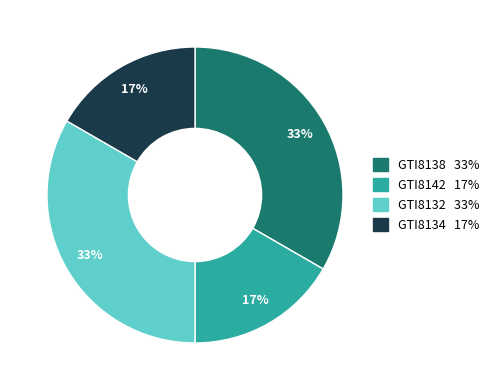

What is the ratio of the value at GTI8134 to the value at GTI8138?

0.5